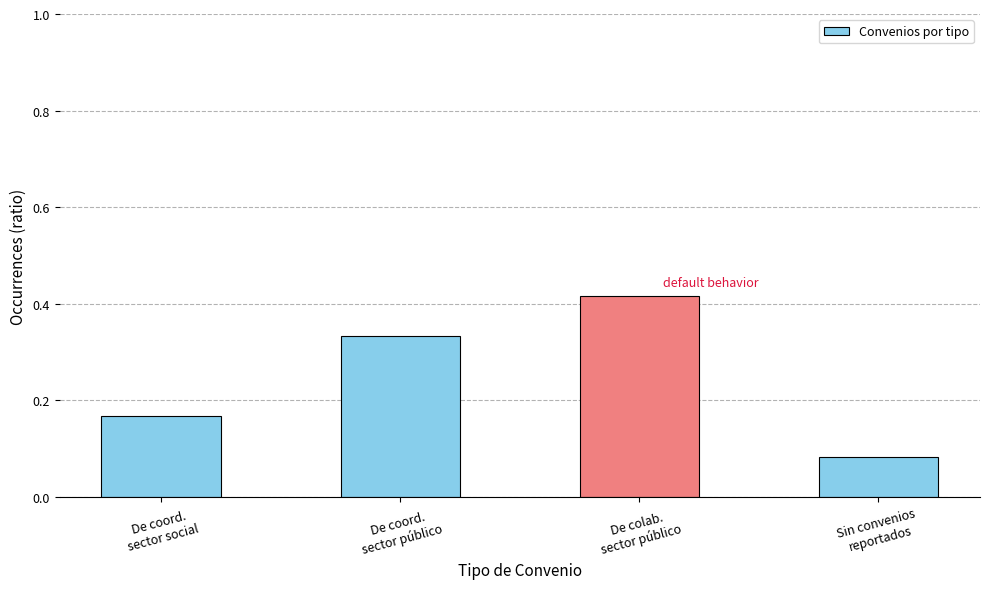

How many values are between 0 and 1?

4